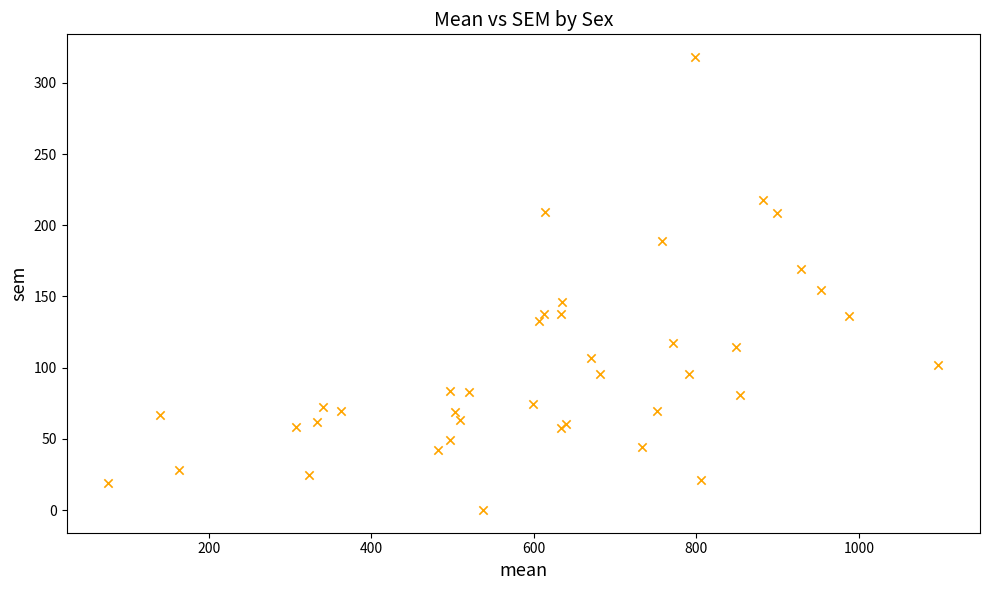

What Y value in the scatter plot is closest to 159?

154.9